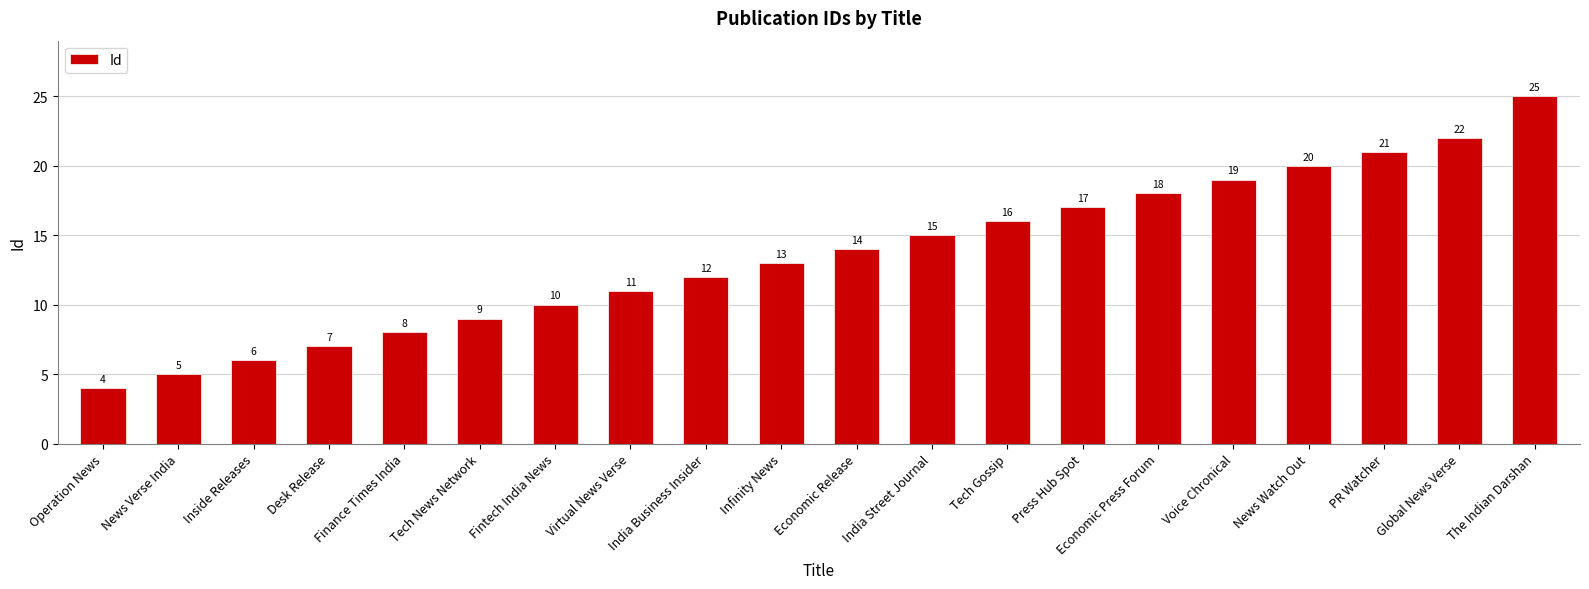

How many categories are shown in the chart?

20